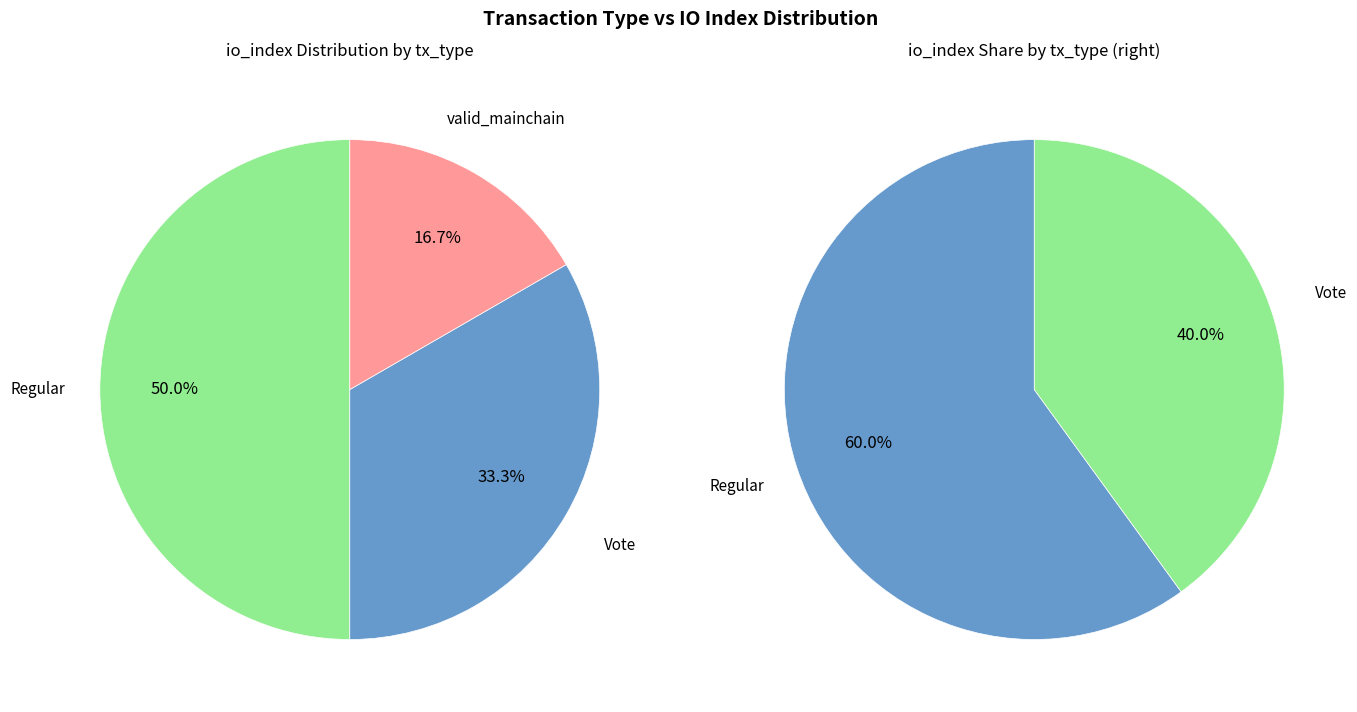

Is it true that Regular (io_index=3) is 50% of the pie?

True